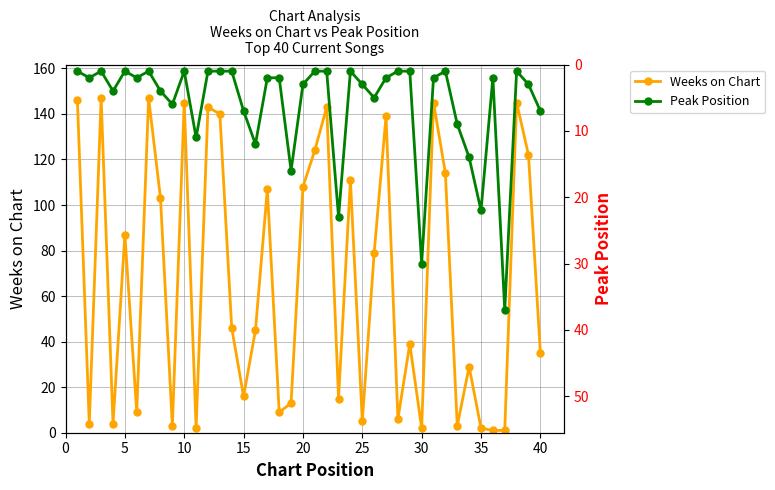

True or false: Weeks on Chart has more than 1 points higher than both neighbors.

True